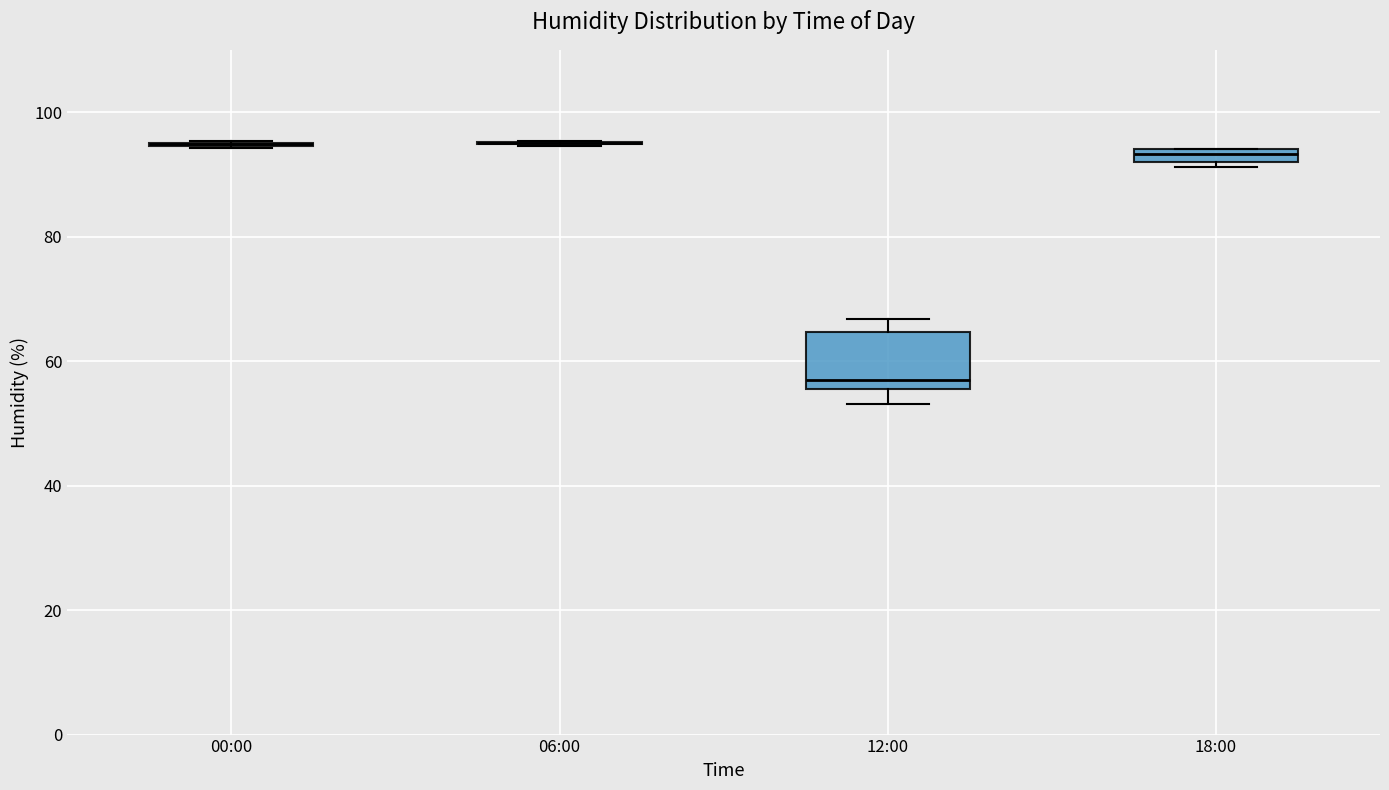

Comparing the boxes themselves (not the whiskers), which one is the tallest?

12:00